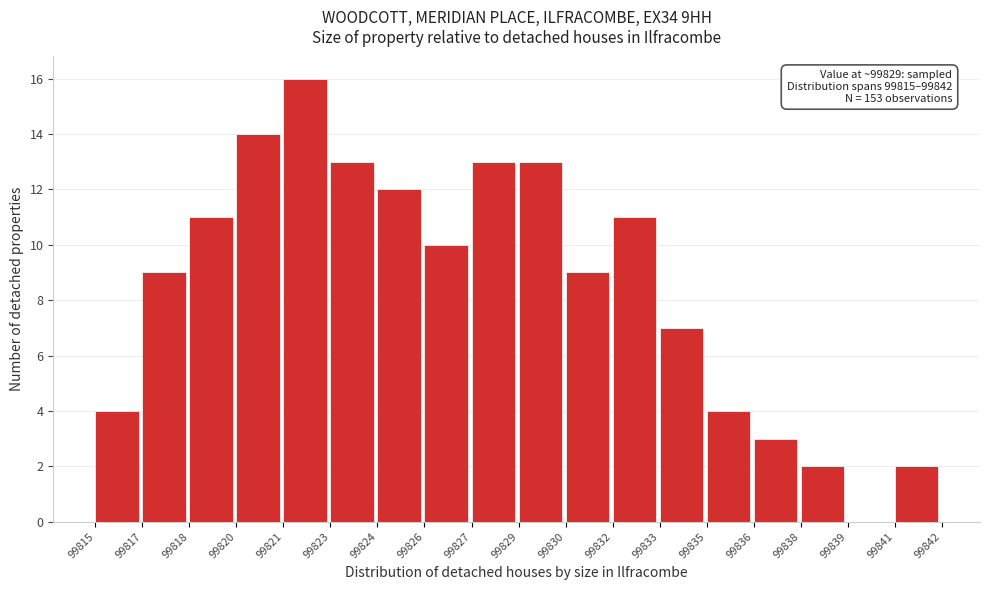

Reading left to right, extract all data points from this chart.

99815=4	99817=9	99818=11	99820=14	99821=16	99823=13	99824=12	99826=10	99827=13	99829=13	99830=9	99832=11	99833=7	99835=4	99836=3	99838=2	99839=0	99841=2